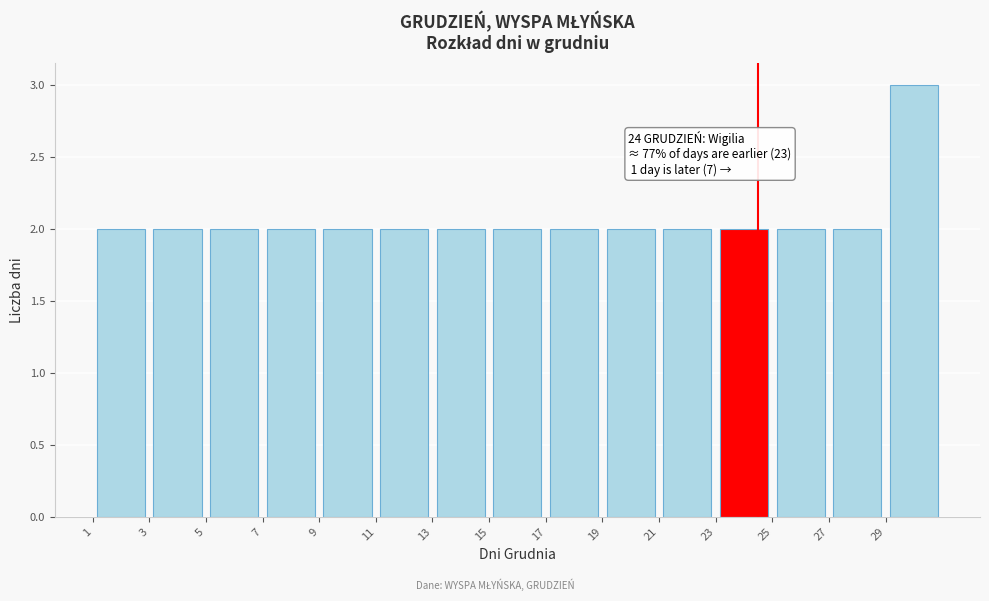

Which range on the x-axis has the tallest bar?

29 to 31